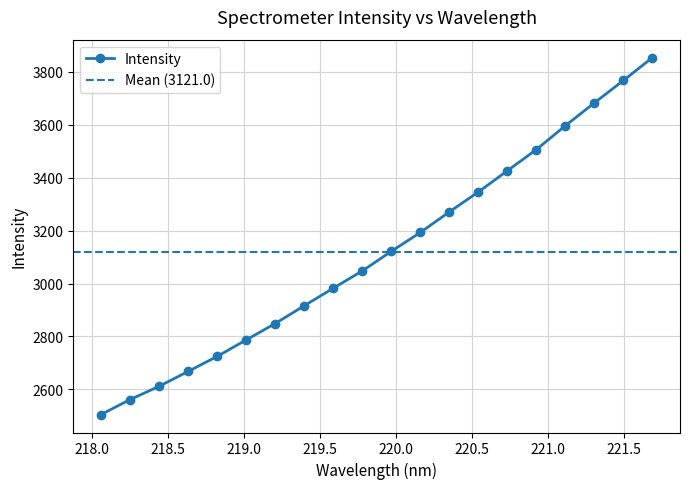

How many lines are shown in the chart?

1